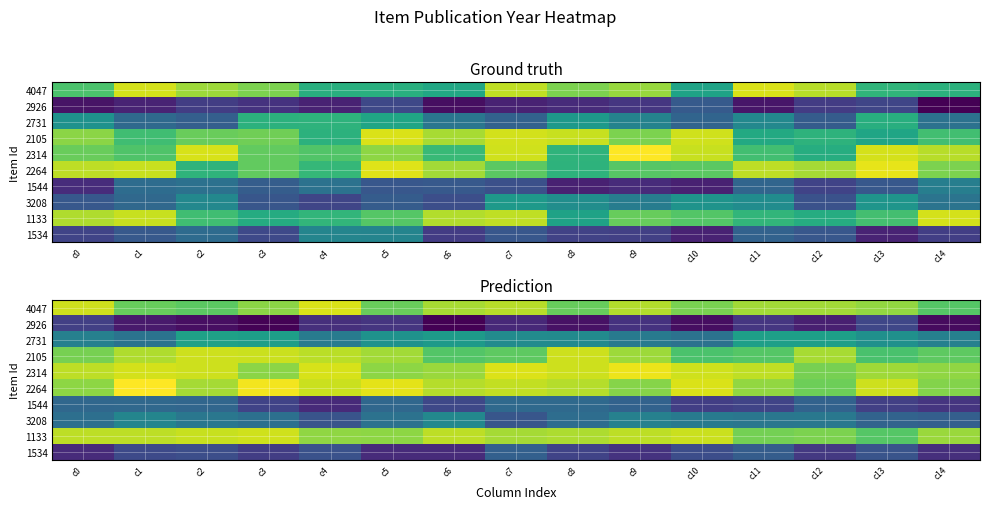

Which category has the lowest value across all series?

c6